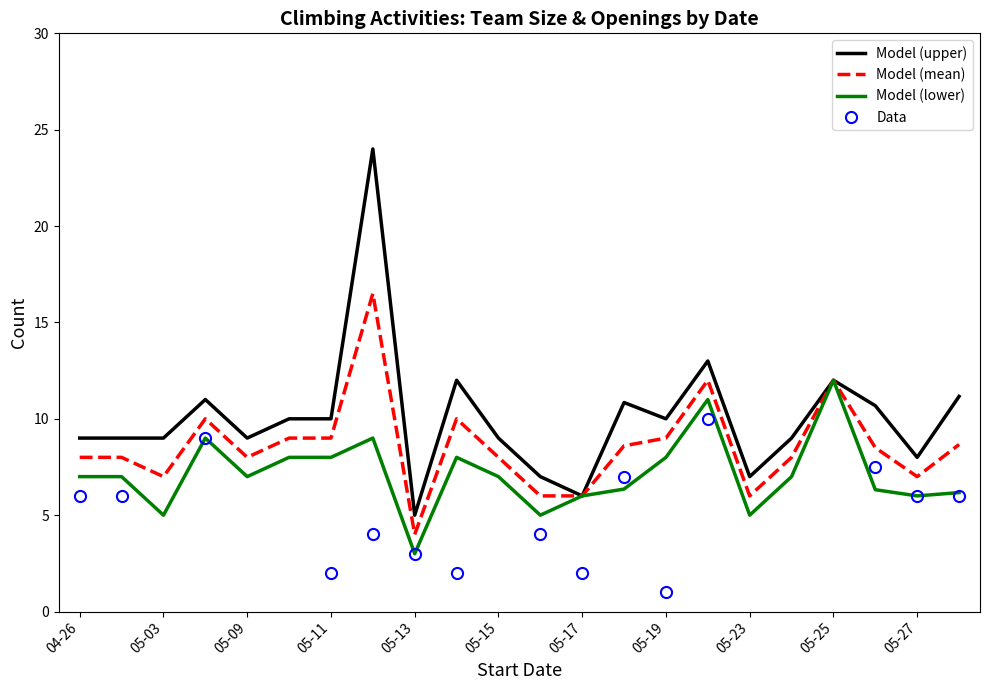

True or false: Team Size and Number of openings intersect in this chart.

False